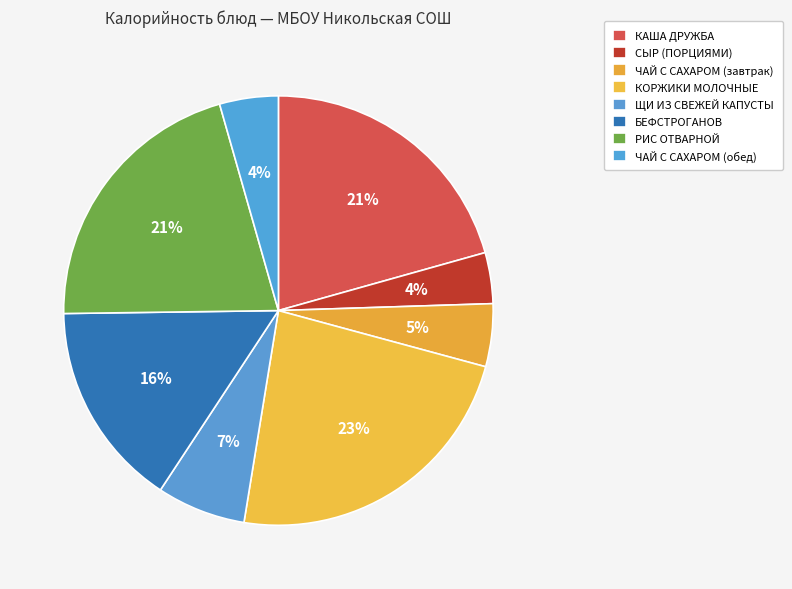

Between ЧАЙ С САХАРОМ (завтрак) and СЫР (ПОРЦИЯМИ), which is larger?

ЧАЙ С САХАРОМ (завтрак)